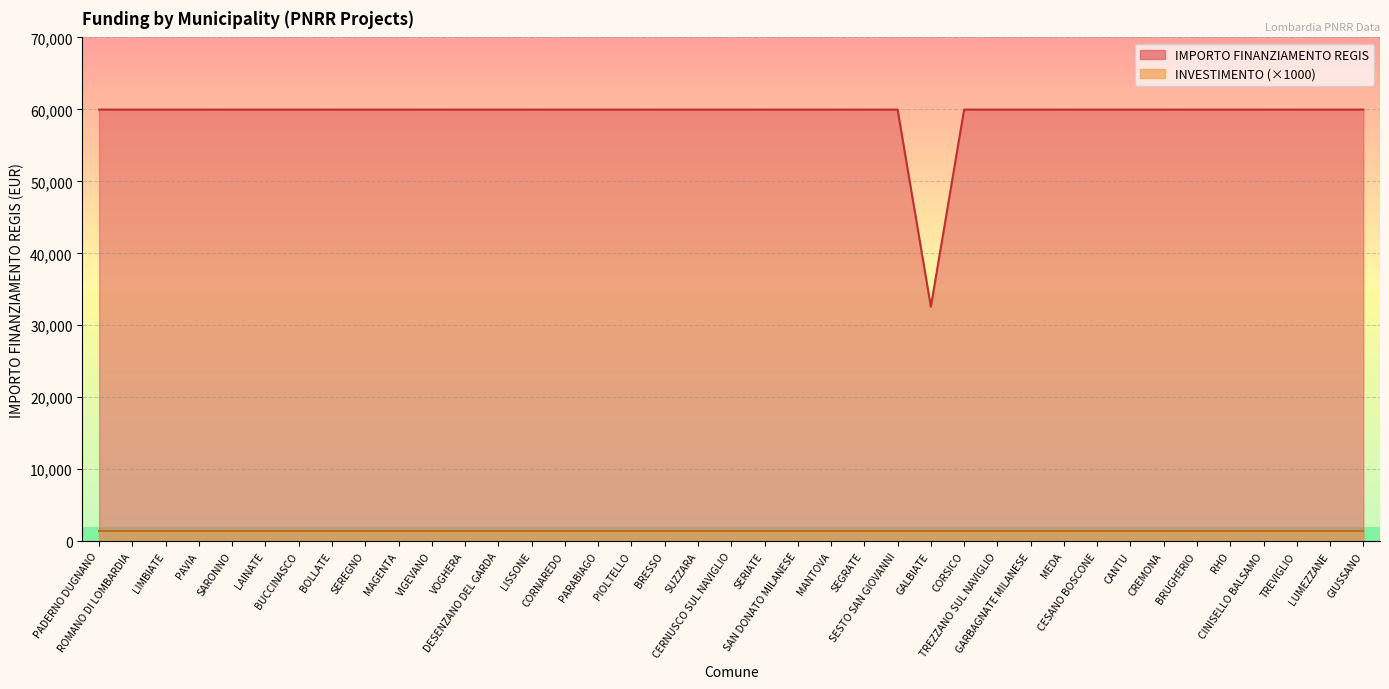

What is the label of the 8th point from the right?

CANTU